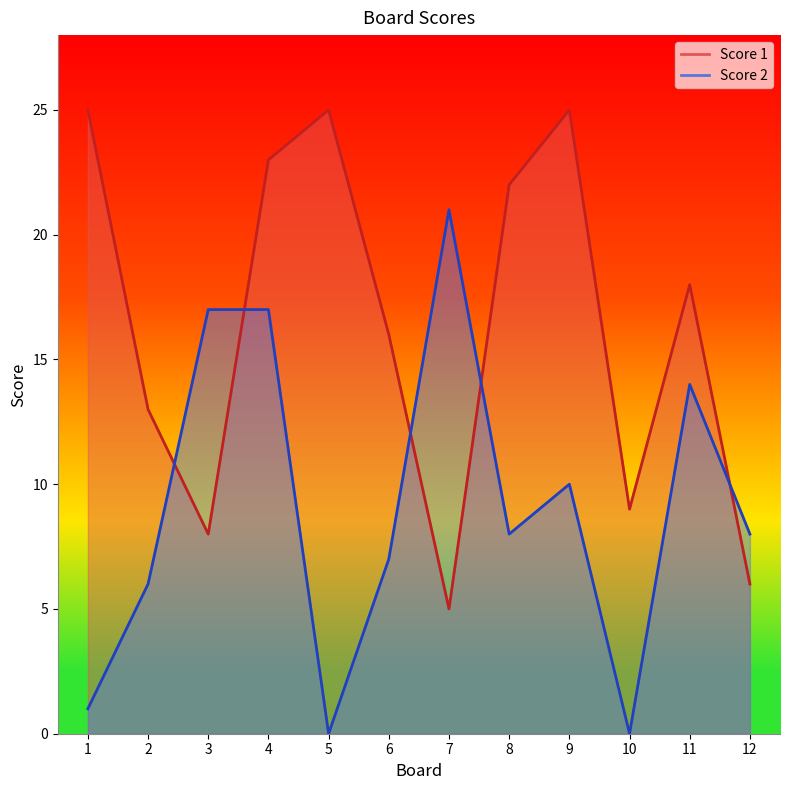

List the labels in order of Score 2 value, smallest first.

5, 10, 1, 2, 6, 8, 12, 9, 11, 3, 4, 7